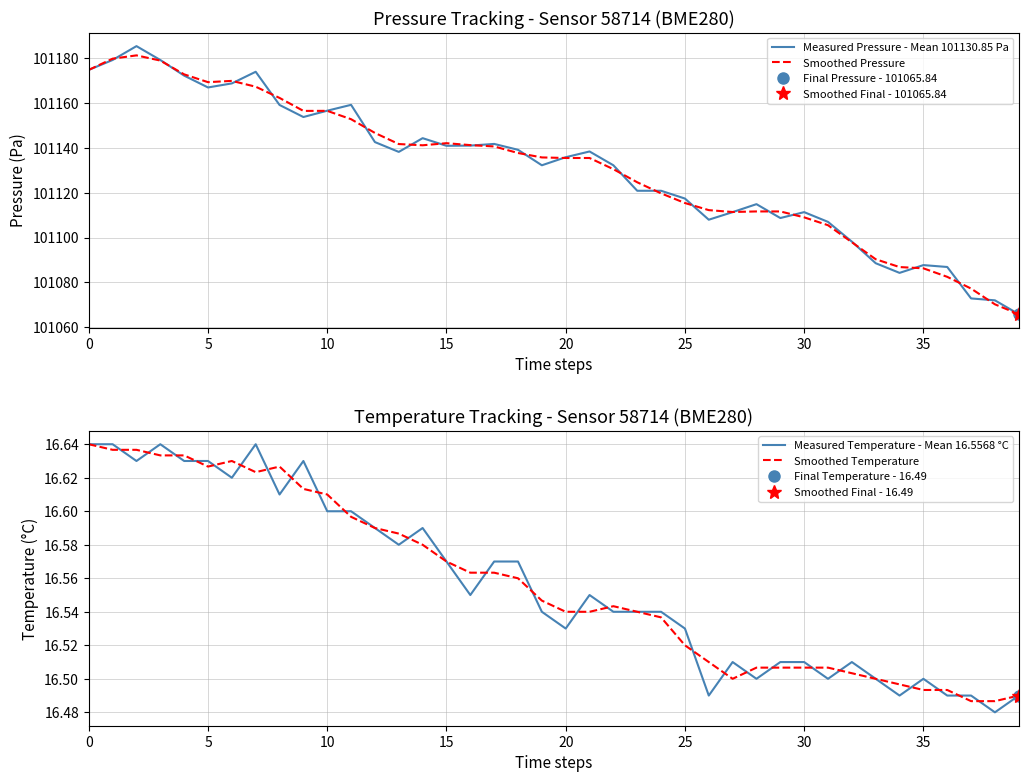

Reading right to left, extract all data points from this chart.

Measured Pressure - Mean 101130.85 Pa: 101065.8	101072.0	101072.9	101086.9	101087.8	101084.3	101088.6	101098.2	101107.0	101111.4	101108.8	101114.9	101111.4	101108.0	101117.4	101120.9	101120.9	101132.3	101138.4	101135.9	101132.3	101139.2	101141.8	101141.1	101141.0	101144.4	101138.2	101142.6	101159.2	101156.6	101153.8	101159.2	101174.0	101168.8	101167.0	101172.3	101179.2	101185.4	101179.2	101174.8
Smoothed Pressure: 101065.8	101070.2	101077.3	101082.5	101086.3	101086.9	101090.4	101097.9	101105.5	101109.1	101111.7	101111.7	101111.4	101112.3	101115.4	101119.8	101124.7	101130.5	101135.5	101135.5	101135.8	101137.8	101140.7	101141.3	101142.1	101141.2	101141.8	101146.7	101152.8	101156.6	101156.5	101162.3	101167.3	101169.9	101169.4	101172.8	101179.0	101181.3	101179.8	101174.8
Measured Temperature - Mean 16.5568 °C: 16.5	16.5	16.5	16.5	16.5	16.5	16.5	16.5	16.5	16.5	16.5	16.5	16.5	16.5	16.5	16.5	16.5	16.5	16.6	16.5	16.5	16.6	16.6	16.6	16.6	16.6	16.6	16.6	16.6	16.6	16.6	16.6	16.6	16.6	16.6	16.6	16.6	16.6	16.6	16.6
Smoothed Temperature: 16.5	16.5	16.5	16.5	16.5	16.5	16.5	16.5	16.5	16.5	16.5	16.5	16.5	16.5	16.5	16.5	16.5	16.5	16.5	16.5	16.5	16.6	16.6	16.6	16.6	16.6	16.6	16.6	16.6	16.6	16.6	16.6	16.6	16.6	16.6	16.6	16.6	16.6	16.6	16.6